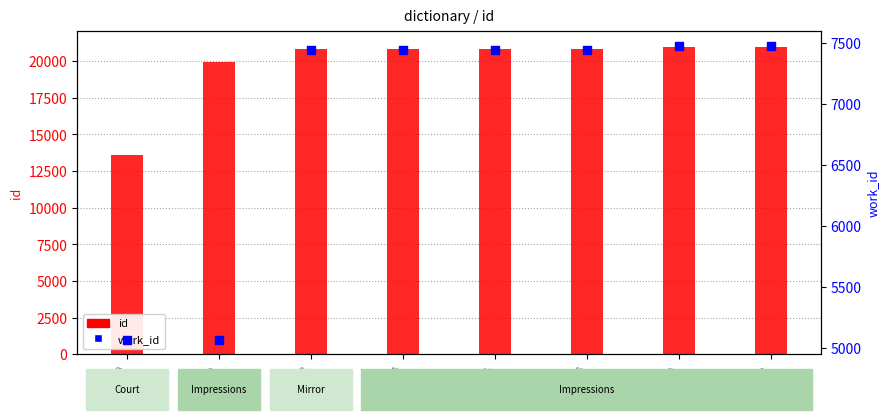

What is the total value across all series at 20834?

28281